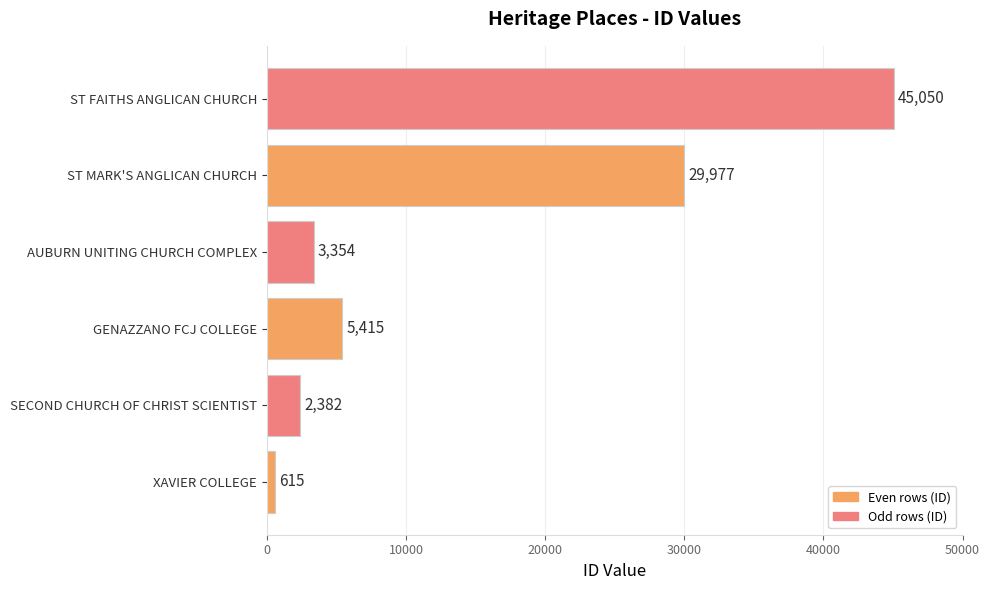

What value does the data have at AUBURN UNITING CHURCH COMPLEX, to the nearest 100?

3400